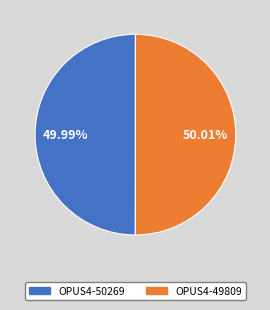

Combined, what portion of the pie is OPUS4-50269 and OPUS4-49809?

100.0%